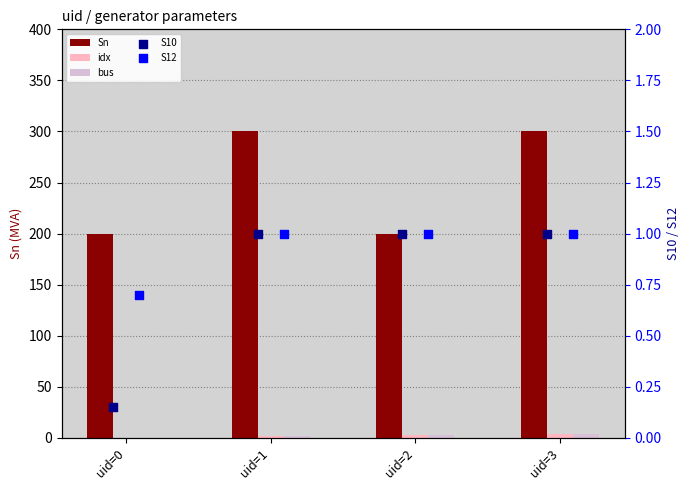

Which series reaches the minimum Y coordinate?

idx